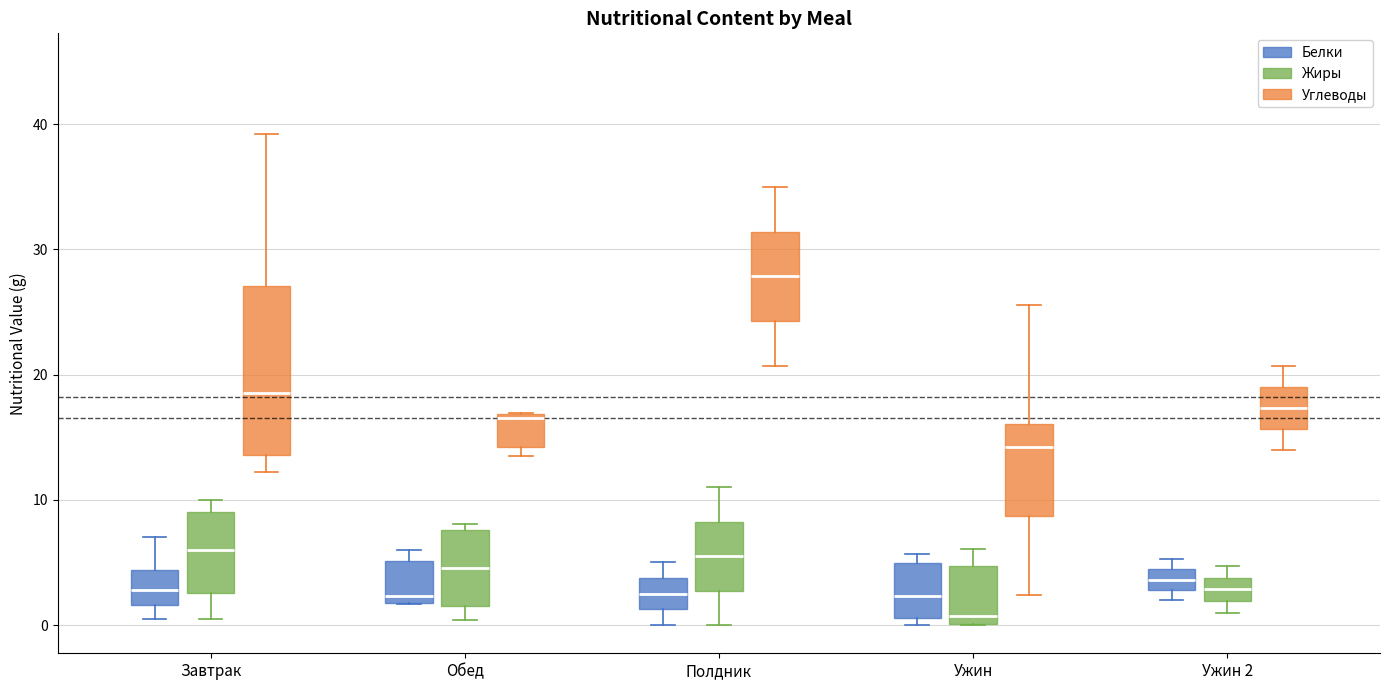

Which box is the tallest, from its lower edge to its upper edge?

Завтрак (Углеводы)